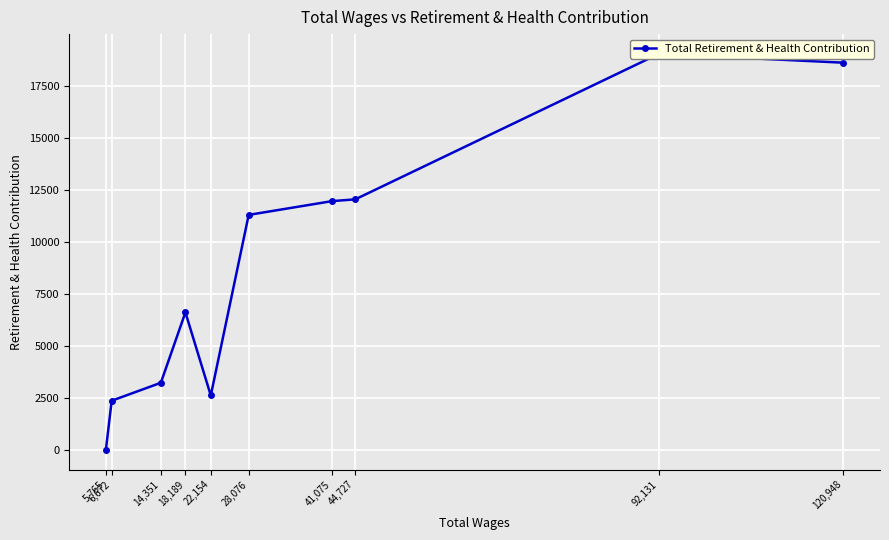

What is the greatest value displayed?

19027